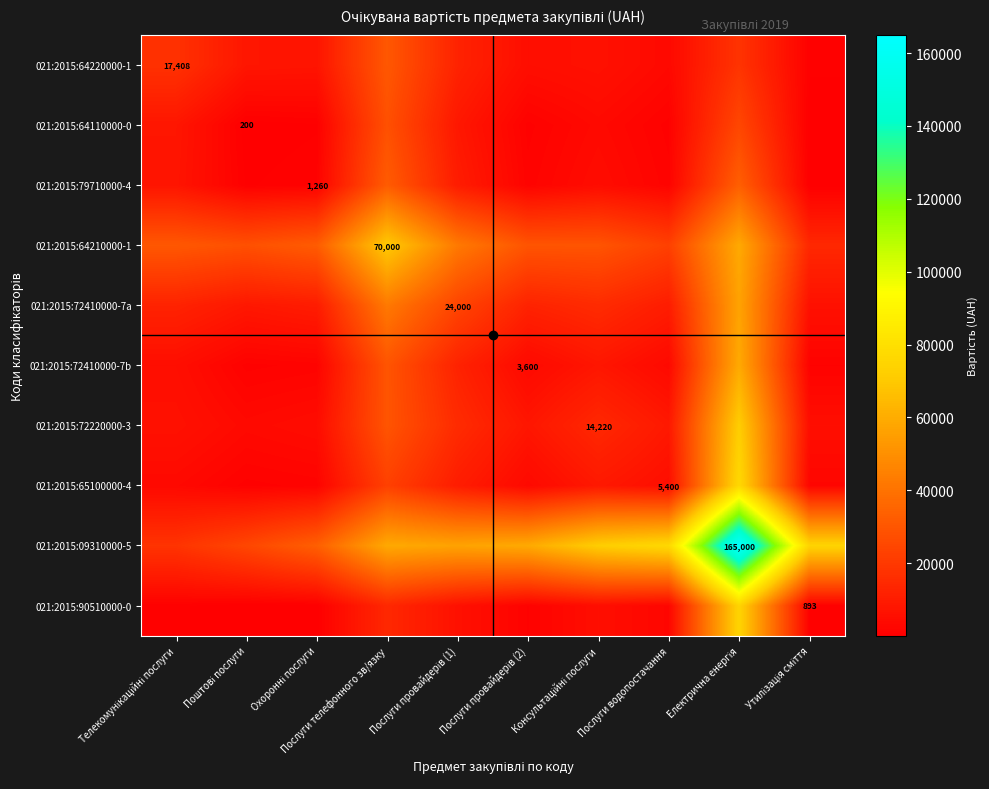

What is the difference between the 021:2015:09310000-5 values at Охоронні послуги and Електрична енергія?

131748.0